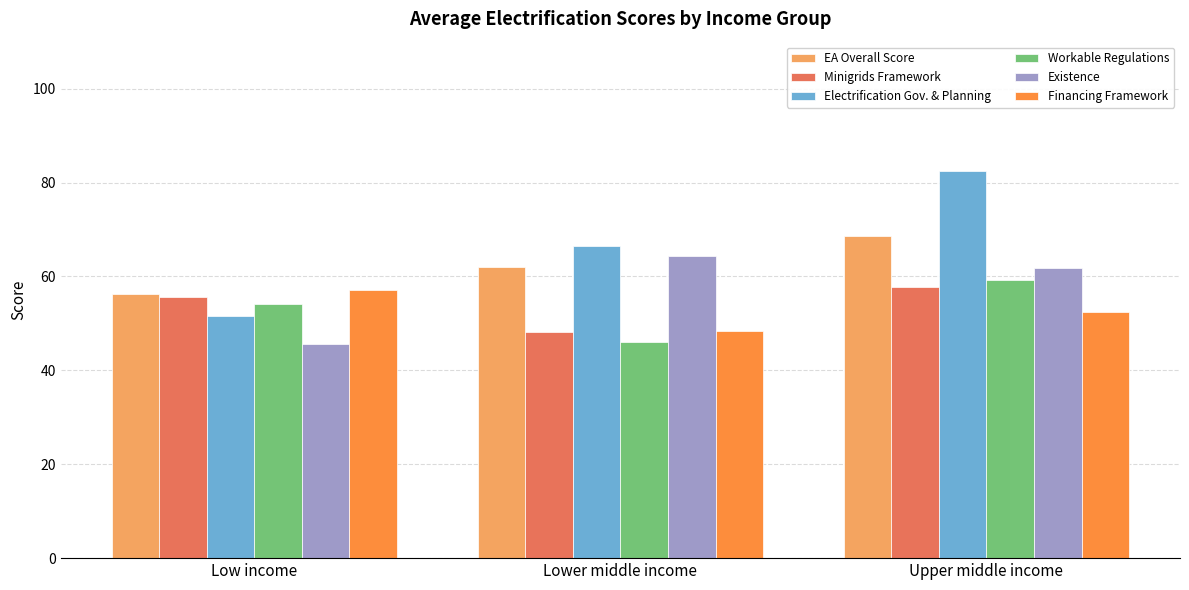

The value of Electrification Gov. & Planning at Low income is 68.0. True or false?

False